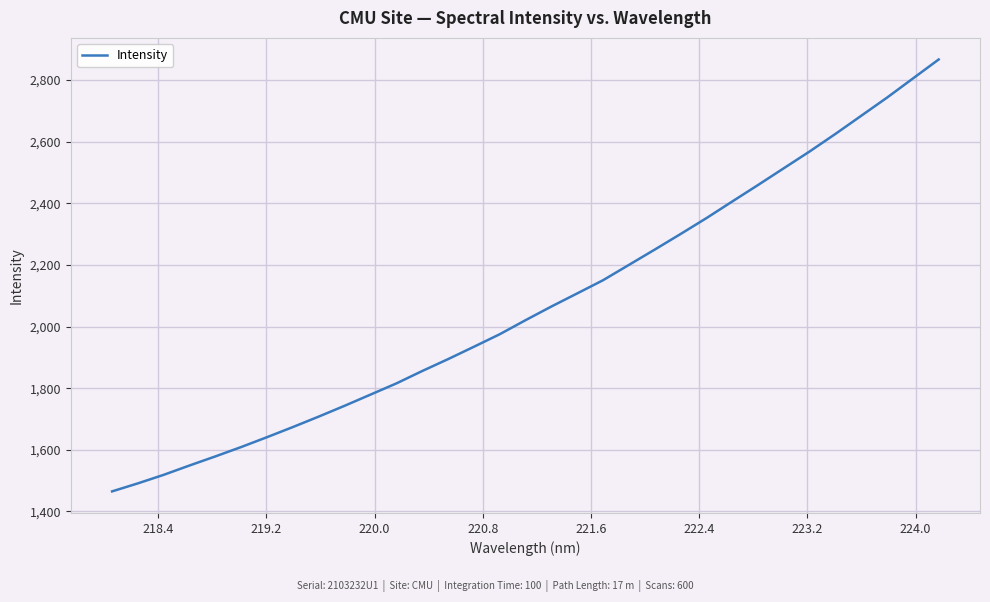

What is the greatest value displayed?

2866.9